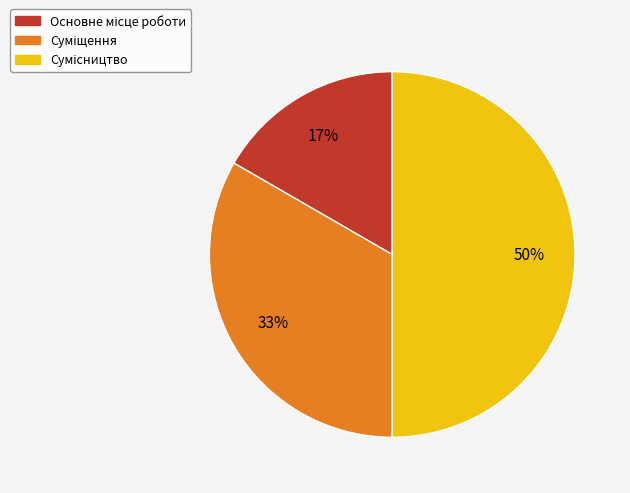

To the nearest percent, what is the average slice percentage?

33%